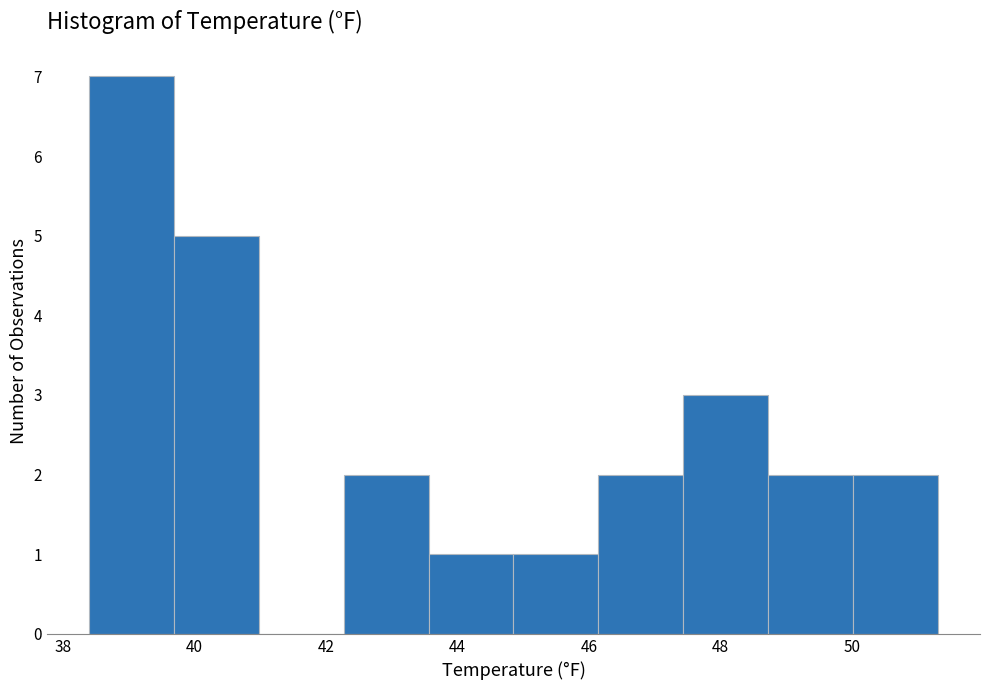

Reading left to right, list every bar in this chart as the range it spans on the x-axis followed by its height. Neither the bar edges nor the heights are printed on the chart, so give them approximately, as read against the axes.

38.4 to 39.6: 7
39.6 to 41.0: 5
41.0 to 42.2: 0
42.2 to 43.6: 2
43.6 to 44.8: 1
44.8 to 46.2: 1
46.2 to 47.4: 2
47.4 to 48.8: 3
48.8 to 50.0: 2
50.0 to 51.4: 2